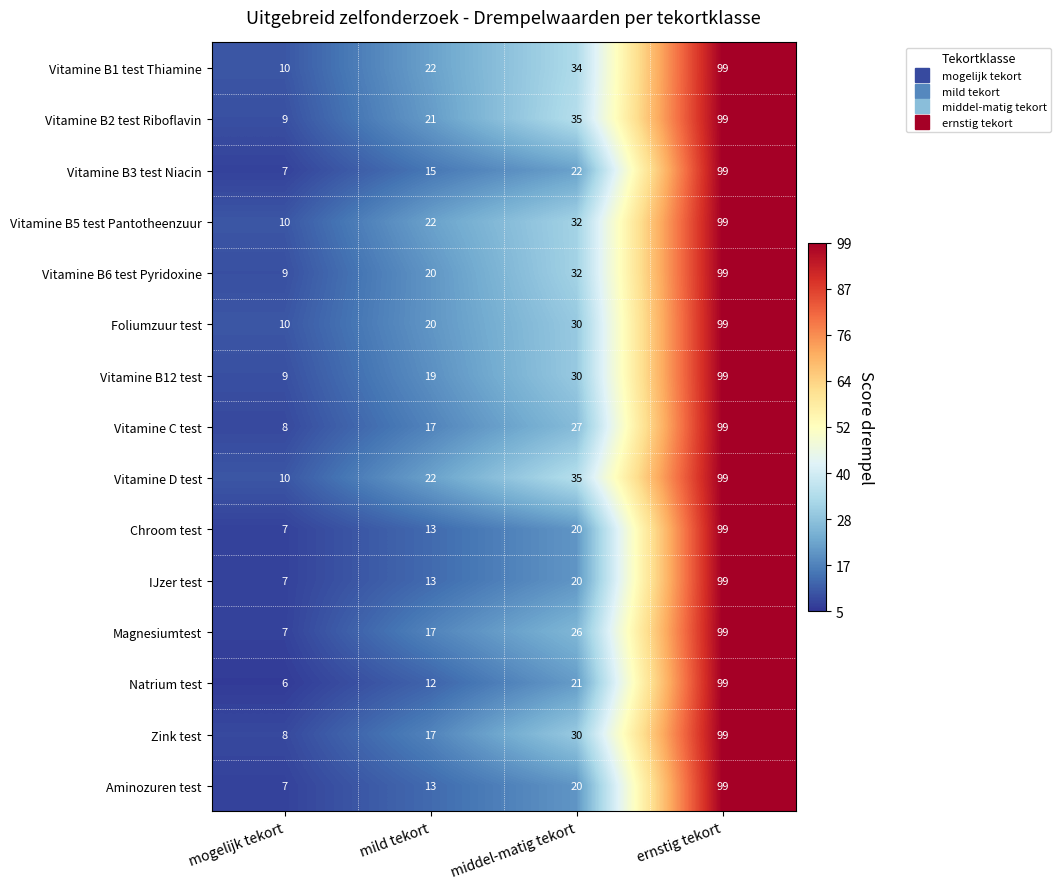

The value of Aminozuren test at ernstig tekort is 156. True or false?

False